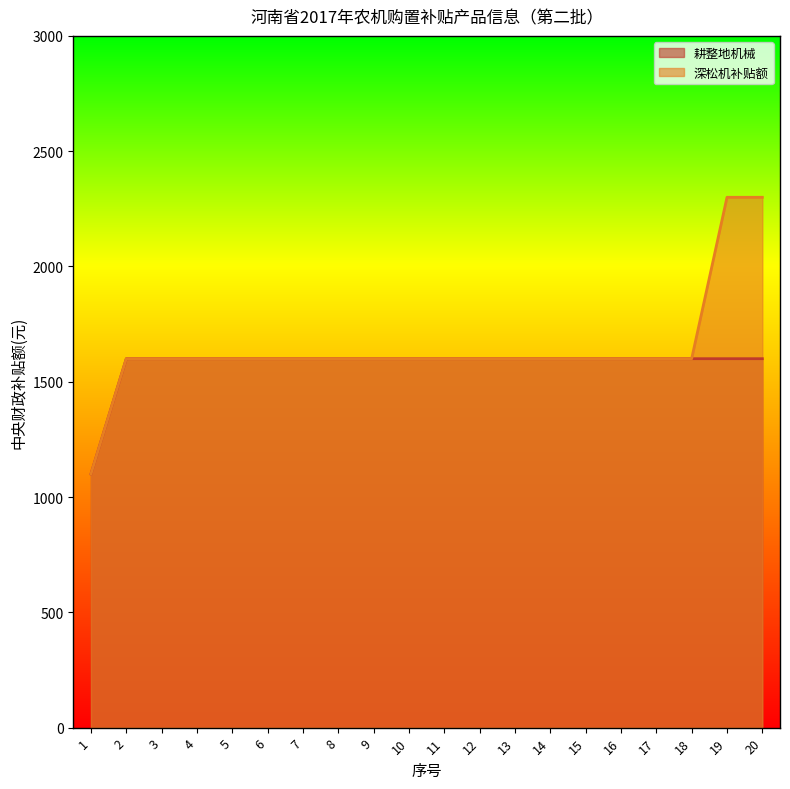

What is the total value across all series at 1?

2200